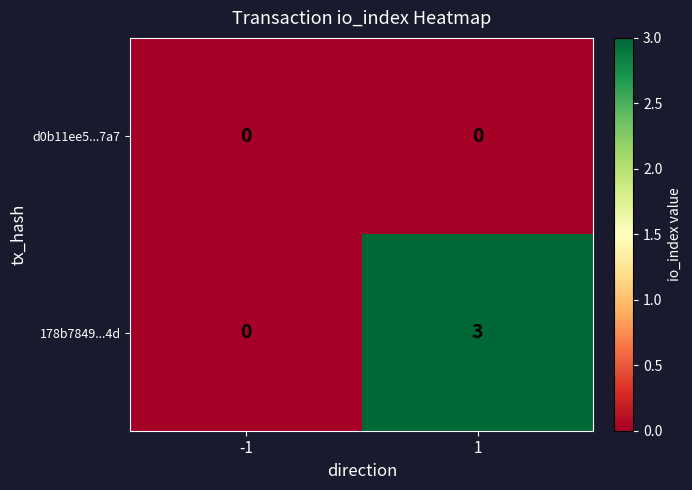

What is the sum of all 178b7849...4d values?

3